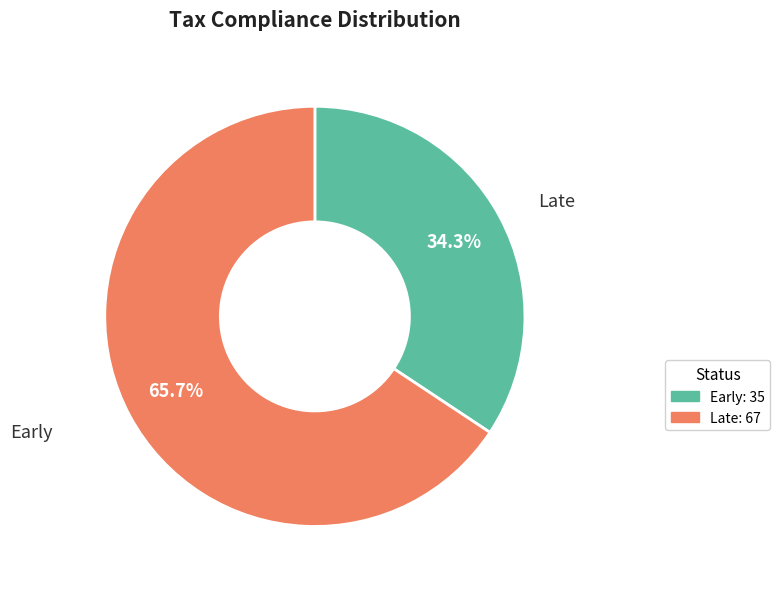

Does any single category account for the majority?

Yes